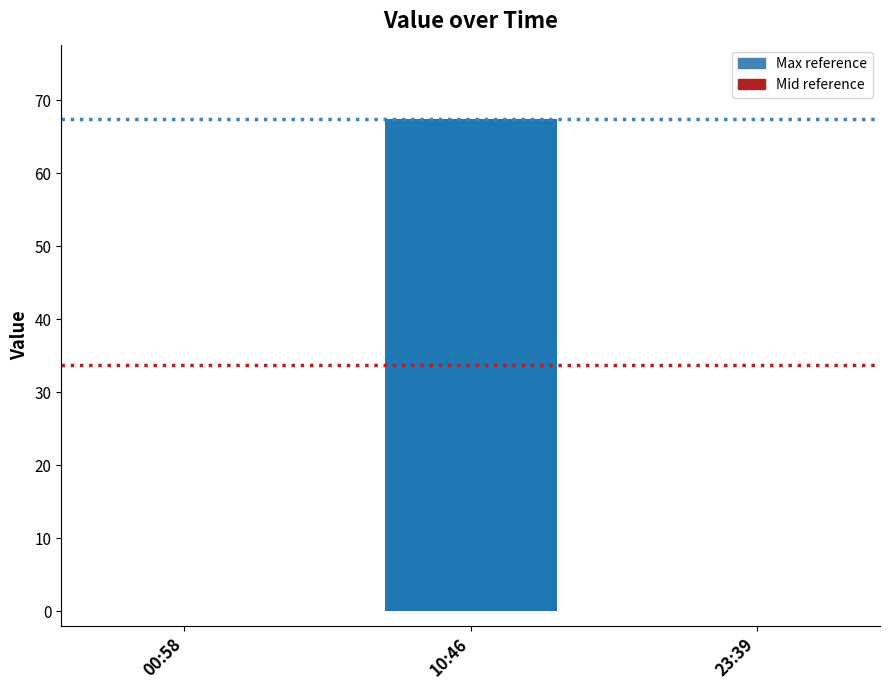

Are the bars horizontal?

No